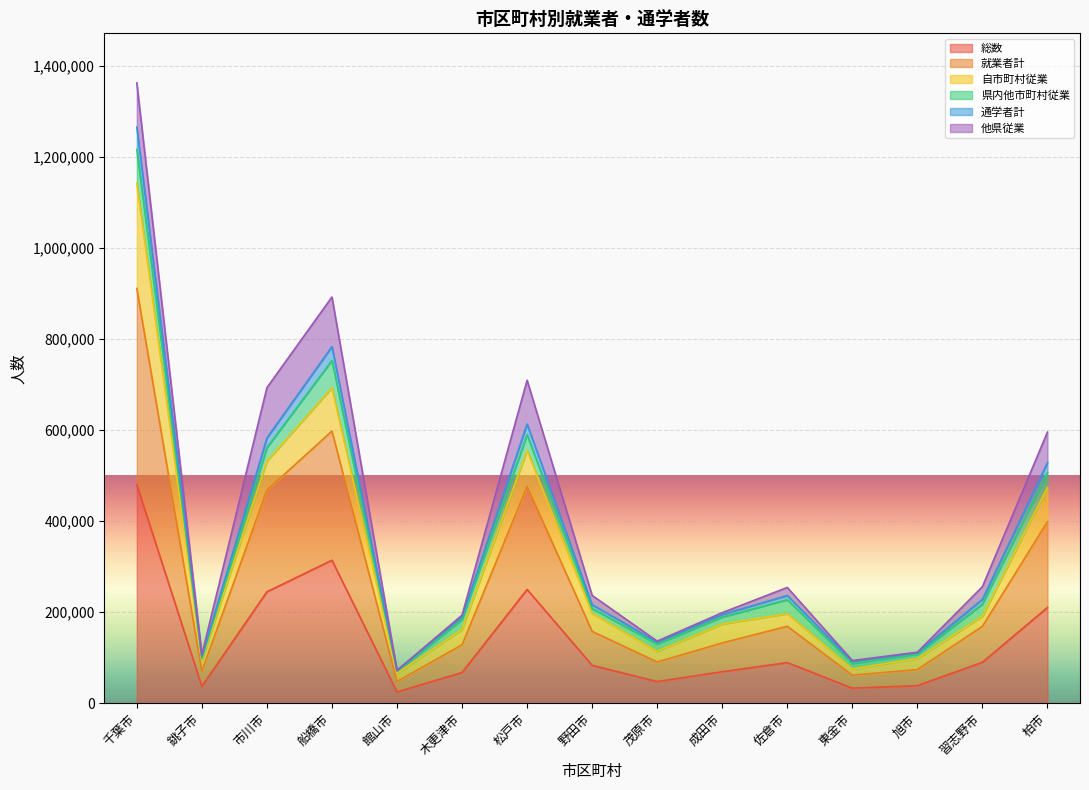

What is the average value of the 総数 series?

138466